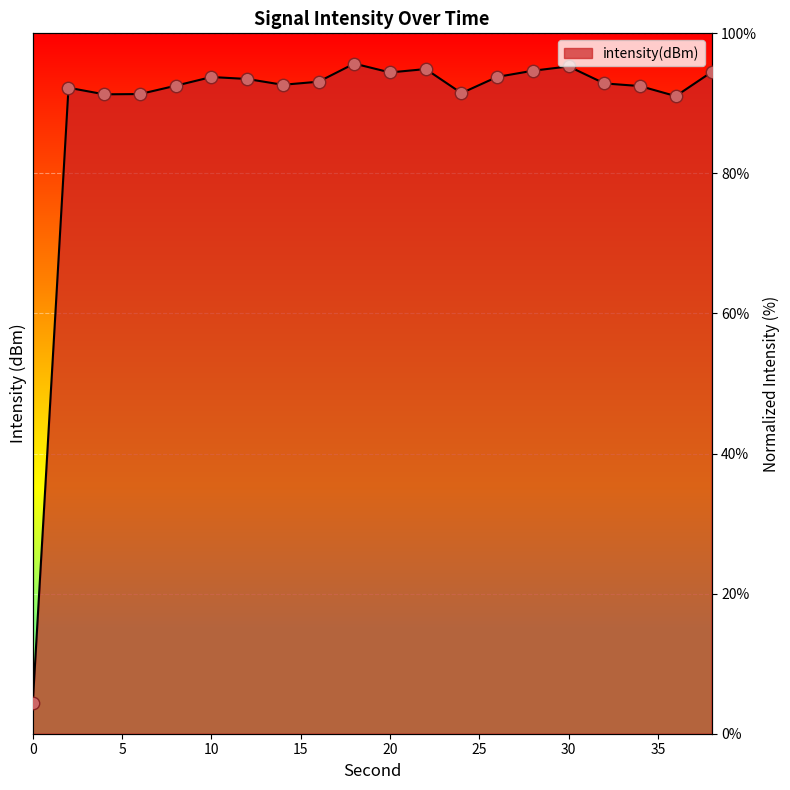

What is the change in value from 4 to 38?

+3.2